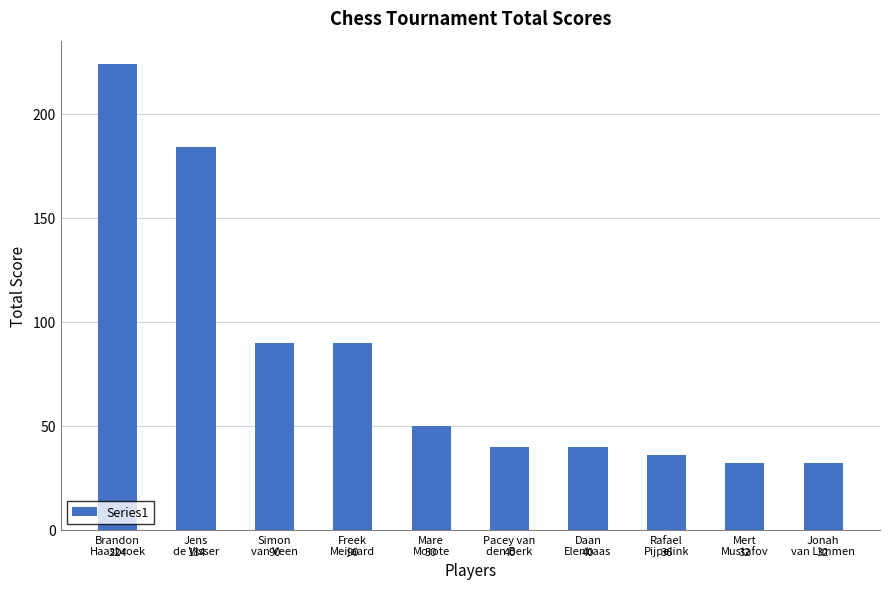

What is the greatest value displayed?

224